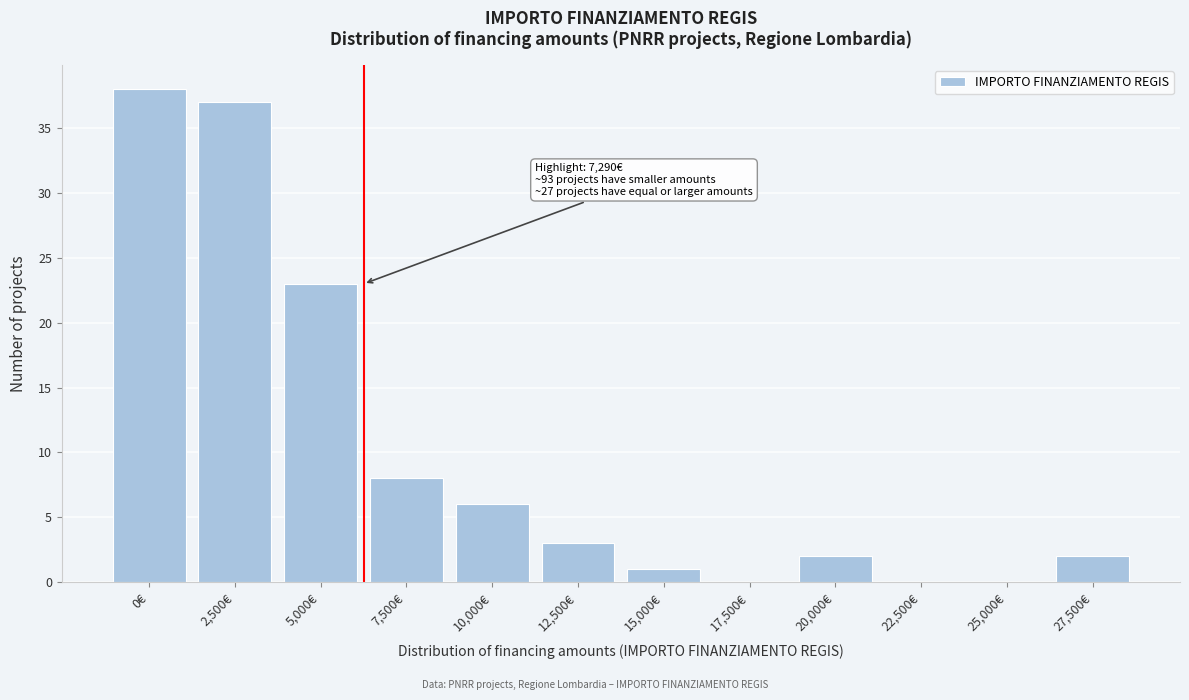

Reading left to right, list all the values displayed in this chart.

0€=38	2,500€=37	5,000€=23	7,500€=8	10,000€=6	12,500€=3	15,000€=1	17,500€=0	20,000€=2	22,500€=0	25,000€=0	27,500€=2